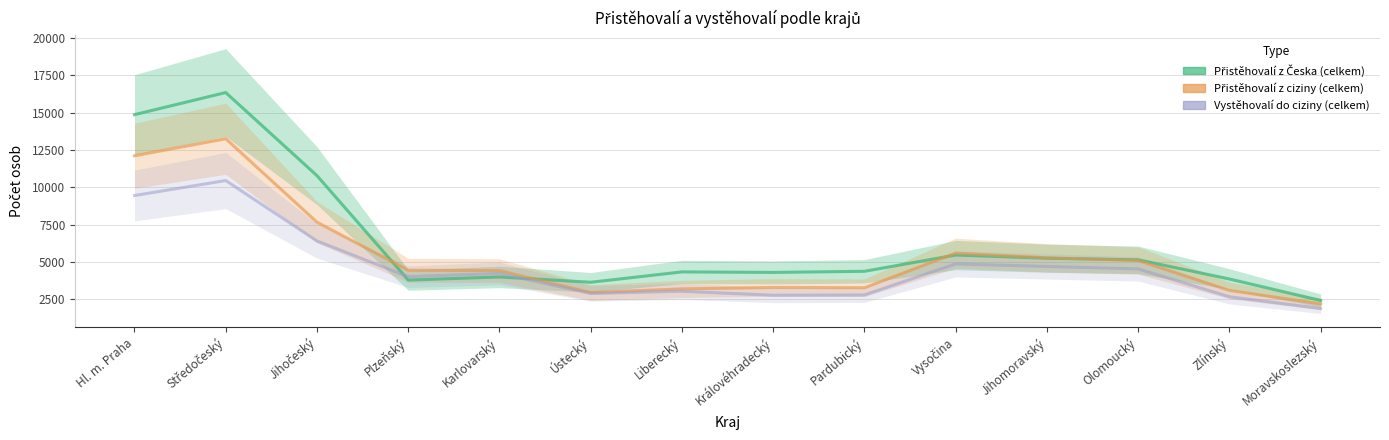

What is the spread (max minus min) of values at Karlovarský?

424.0